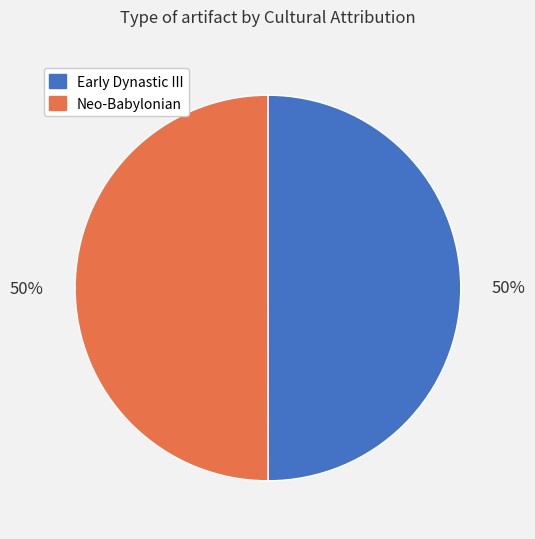

Is it true that Neo-Babylonian is 50% of the pie?

True